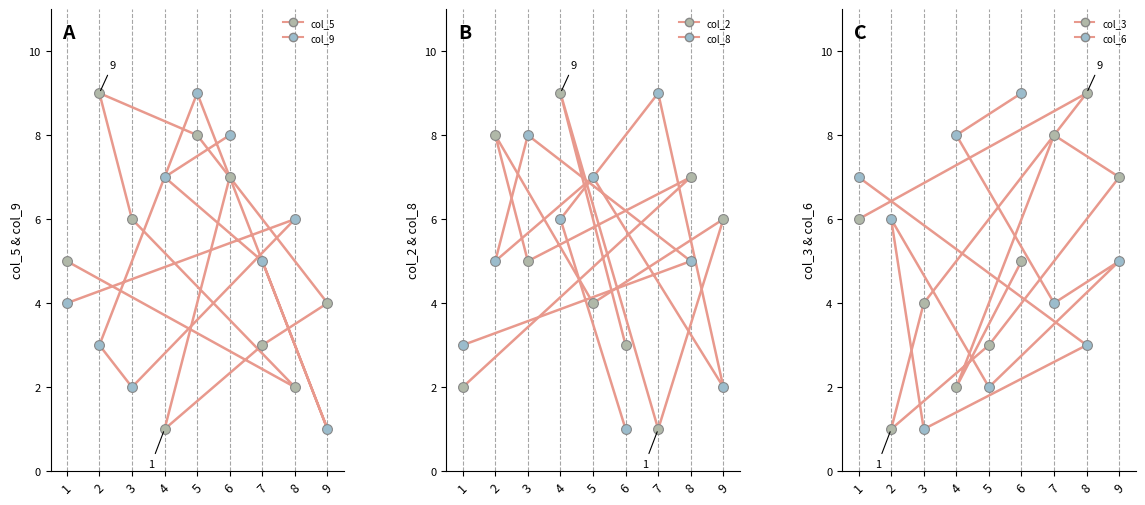

Which series contains the highest Y value?

col_5